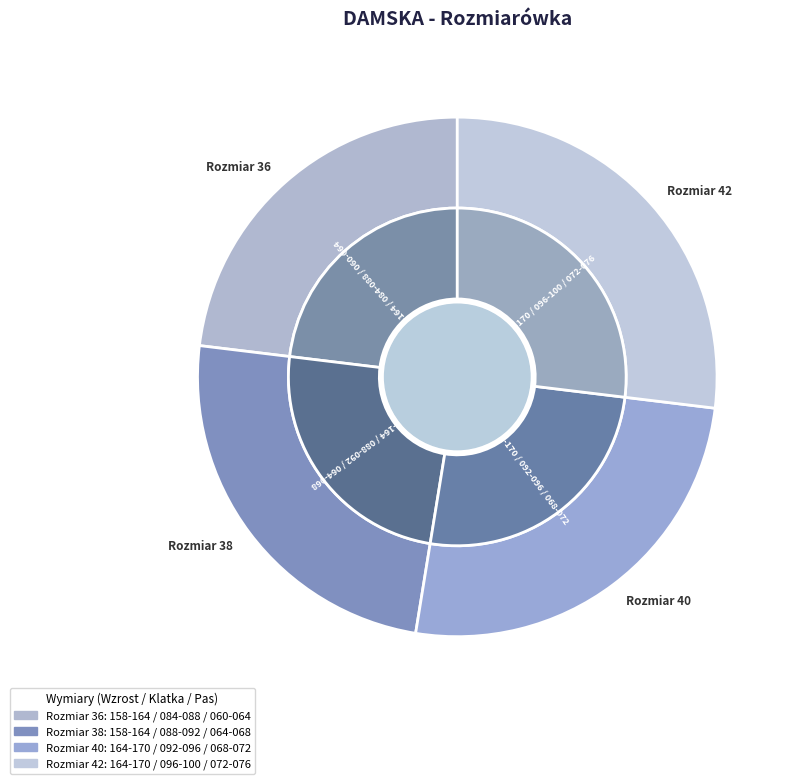

Which category has the biggest portion of the pie?

42